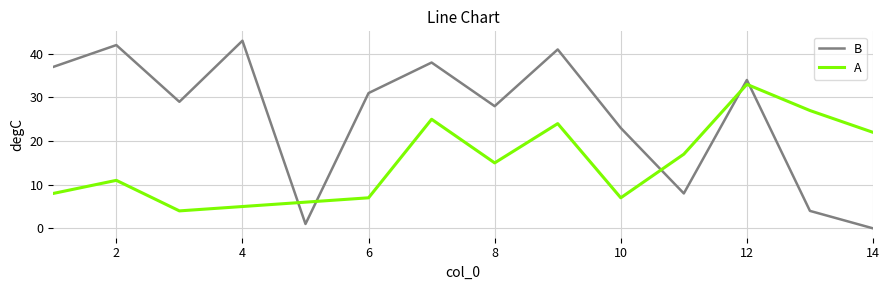

Which series ends up on top after the final intersection of B and A?

A